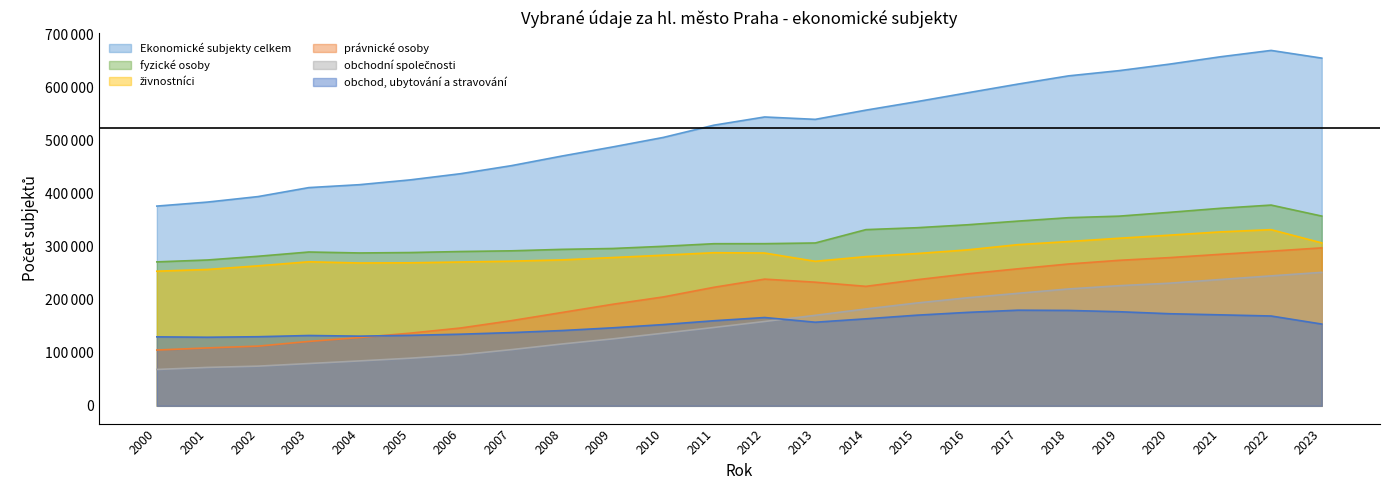

How many interior local peaks does the živnostníci series have?

3